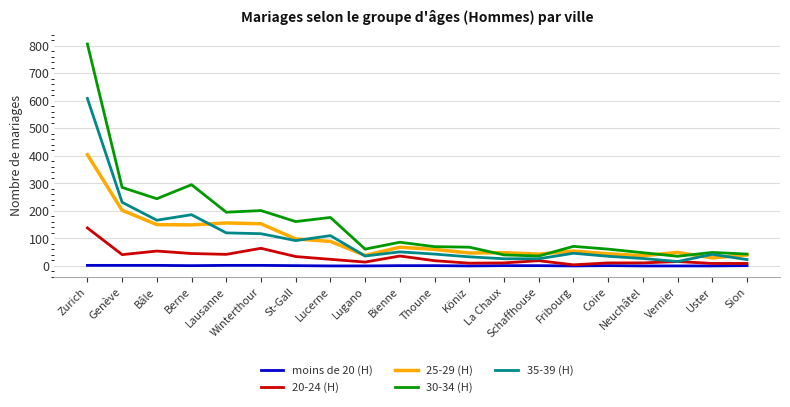

At which label is 30-34 (H) closest to 420?

Berne